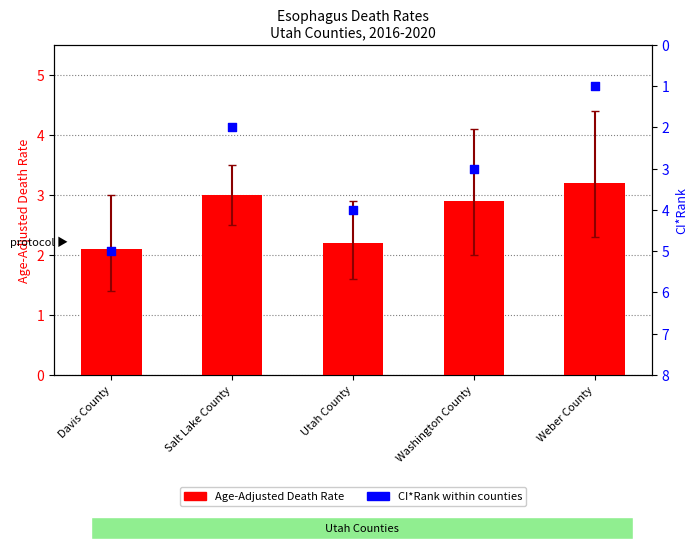

At how many categories does at least one series exceed 3?

3